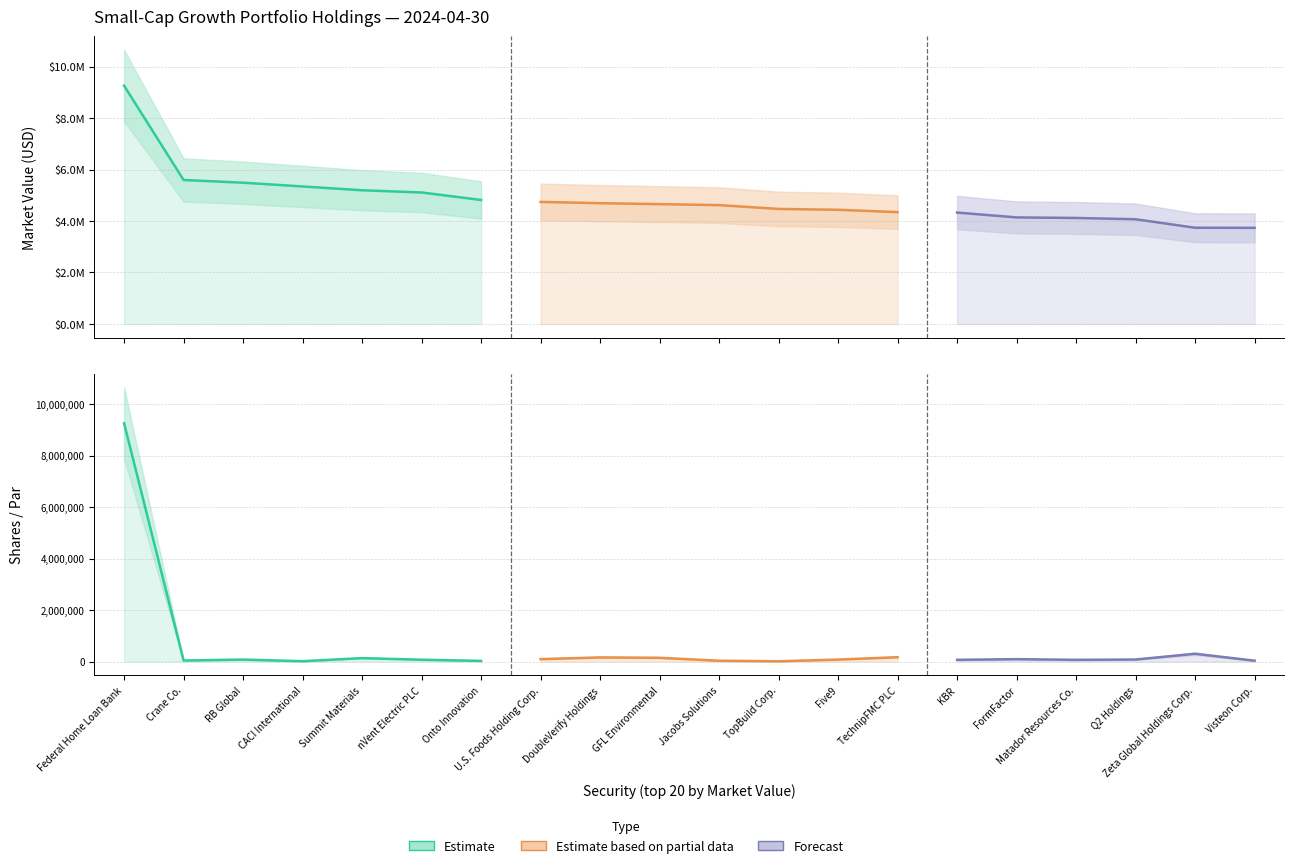

Which category has the highest value across all series?

Federal Home Loan Bank